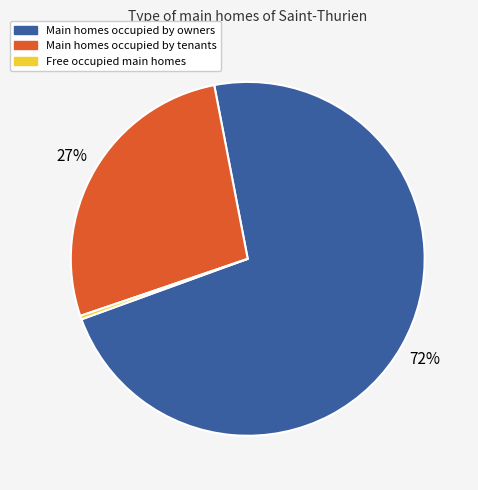

Is there any slice that represents more than half of the pie?

Yes